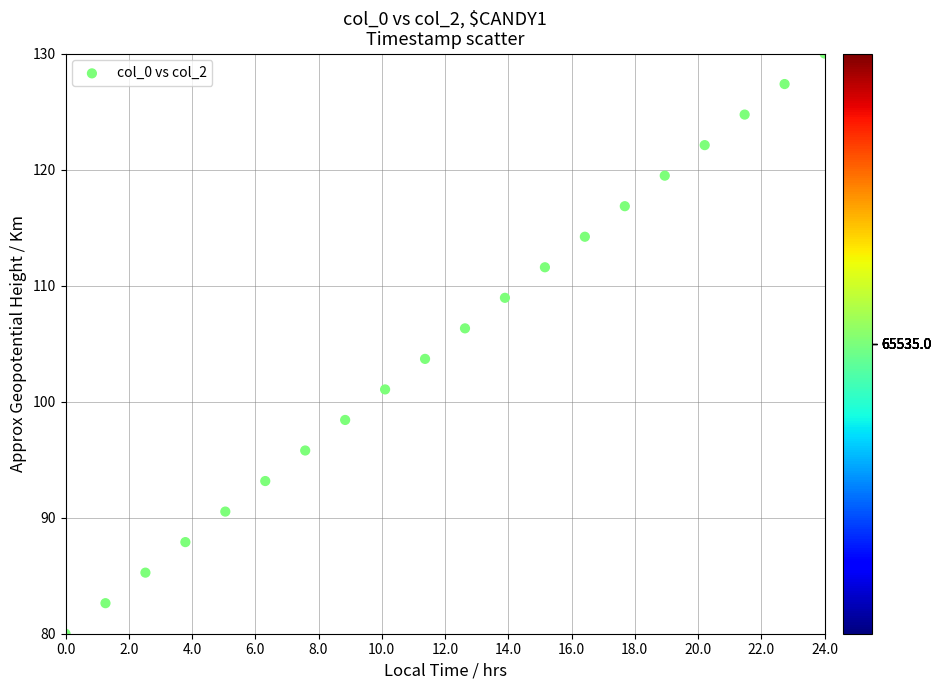

What is the range of Y values (max minus min)?

50.0